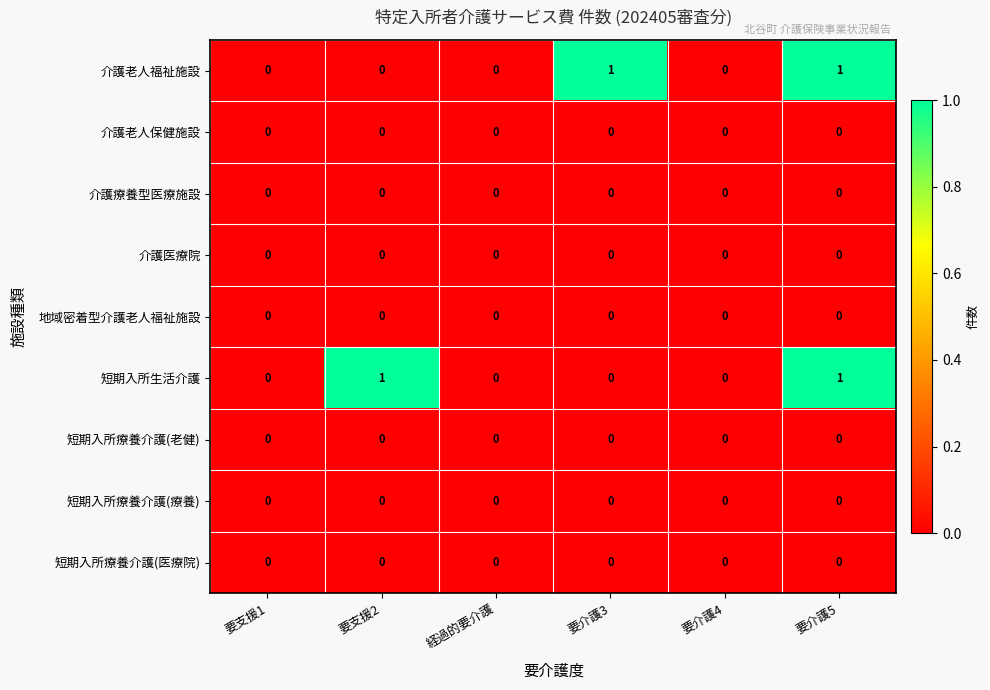

How many categories are shown in the chart?

6